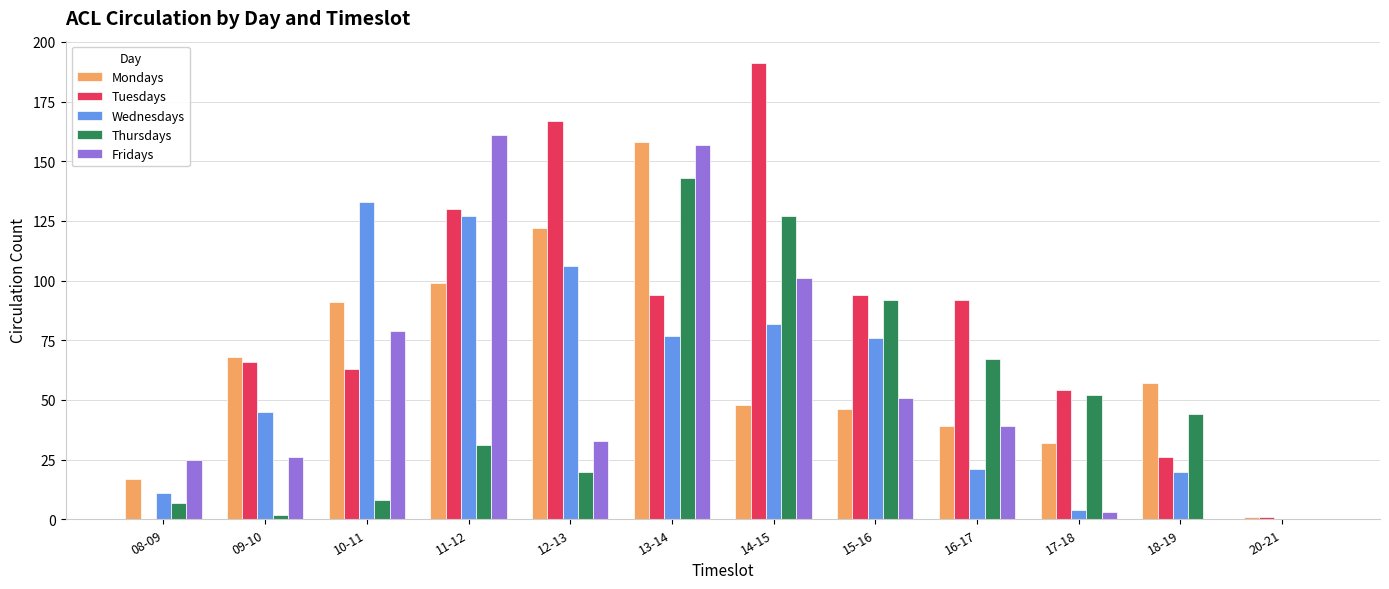

What is the maximum value for Wednesdays?

133